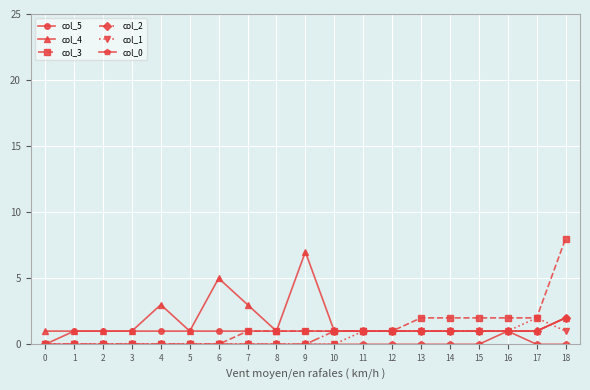

The value of col_0 at 0 is -1. True or false?

False